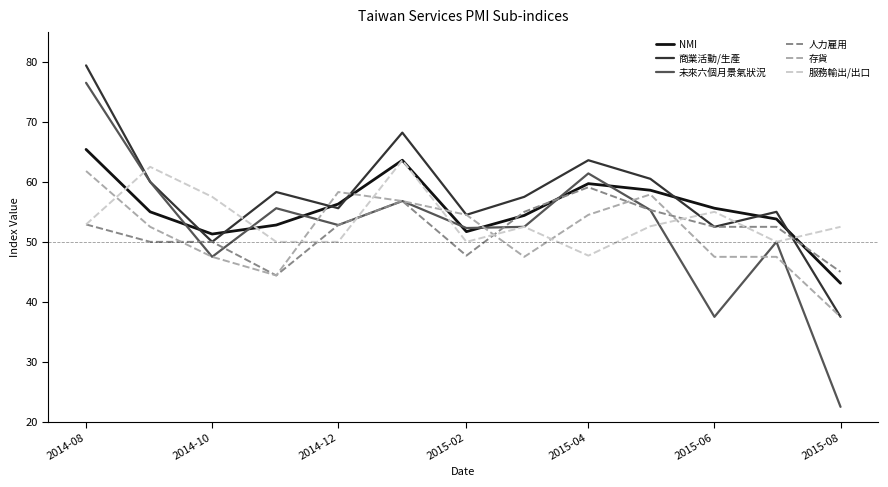

Which series has the largest range (max minus min)?

未來六個月景氣狀況